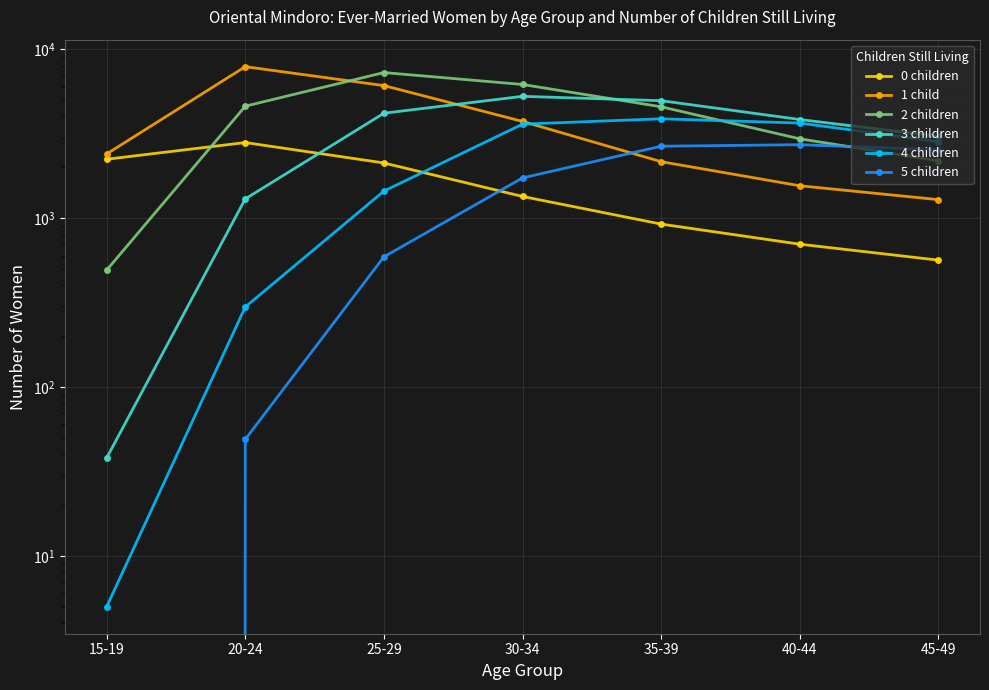

The 2 children series shows 3368 at 25-29. True or false?

False